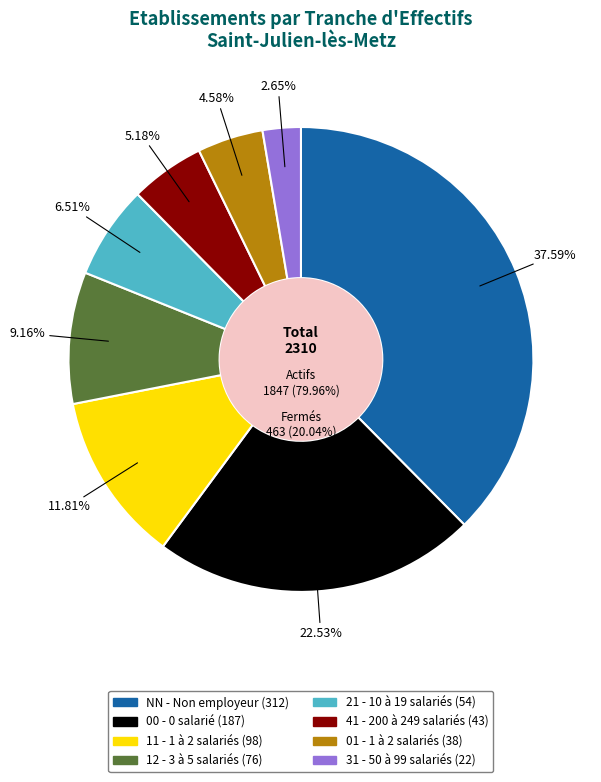

Approximately how many times larger is the value at NN compared to 00?

1.7